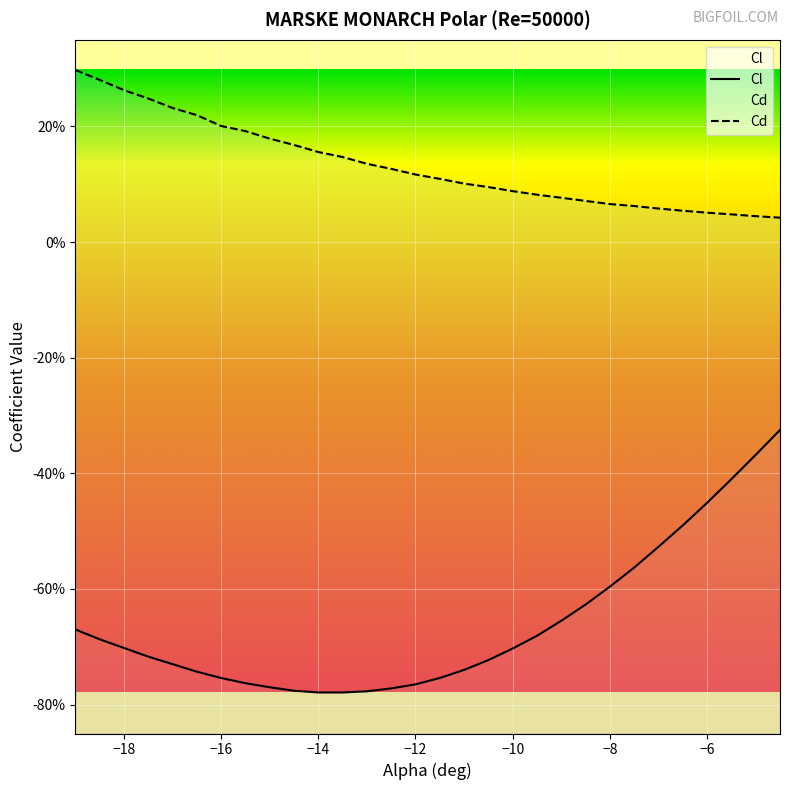

Is it true that Cd equals 0.0 at -5?

True